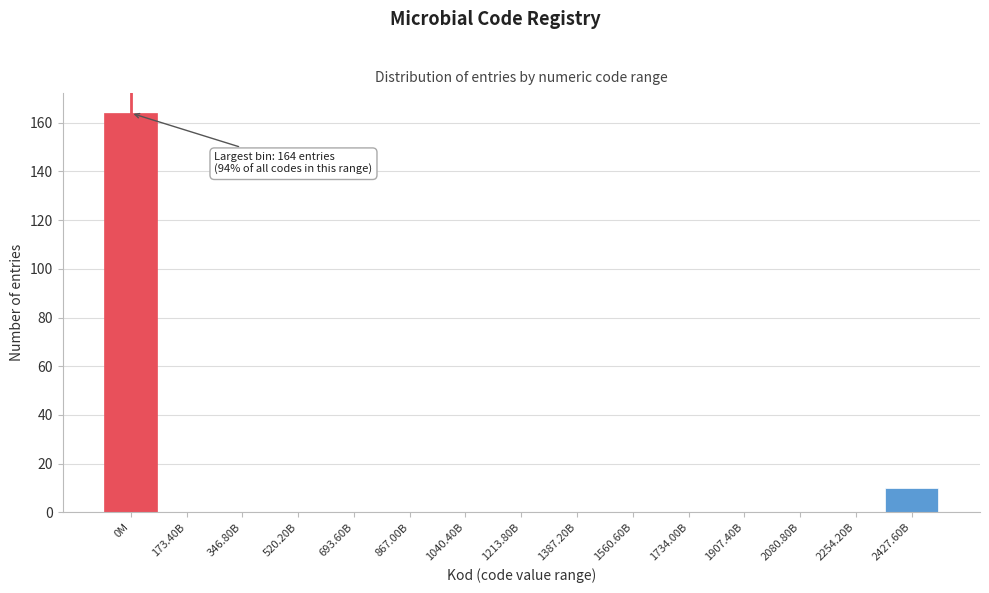

Reading left to right, what are all the values shown in this chart?

0M=164	173.40B=0	346.80B=0	520.20B=0	693.60B=0	867.00B=0	1040.40B=0	1213.80B=0	1387.20B=0	1560.60B=0	1734.00B=0	1907.40B=0	2080.80B=0	2254.20B=0	2427.60B=10